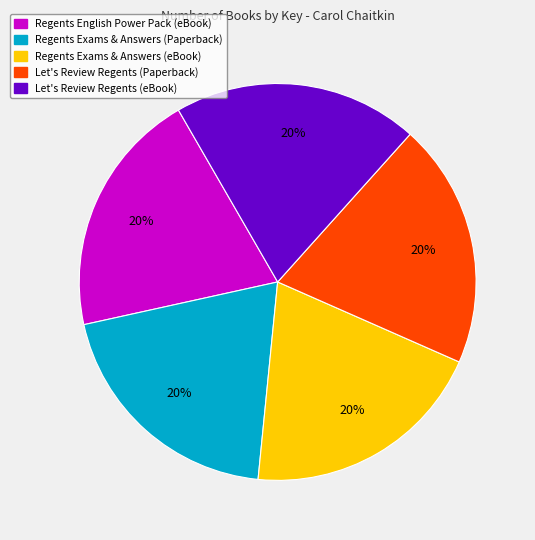

To the nearest percent, what is the average slice percentage?

20%